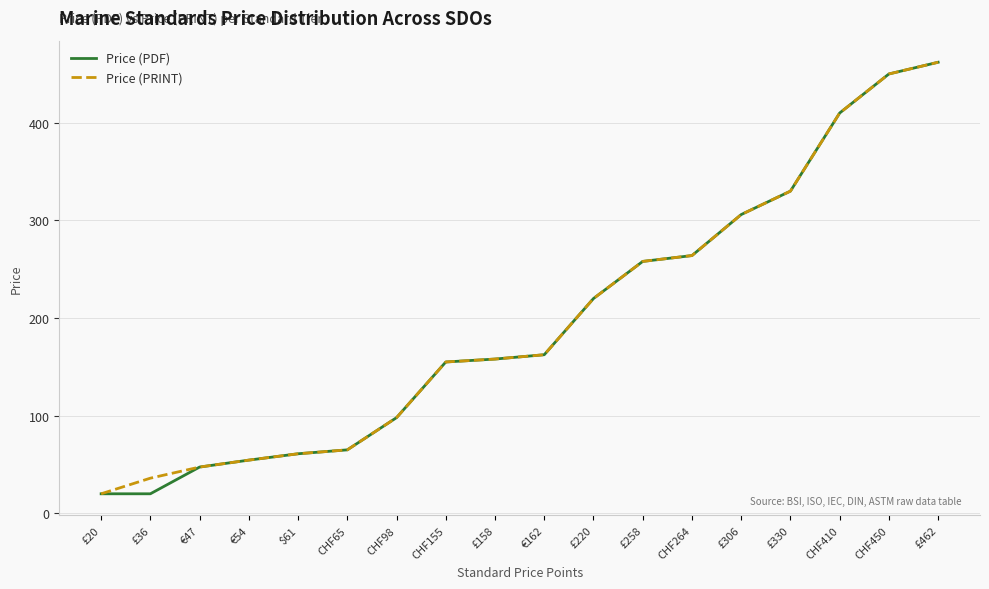

At which category is the sum across all series the highest?

£462